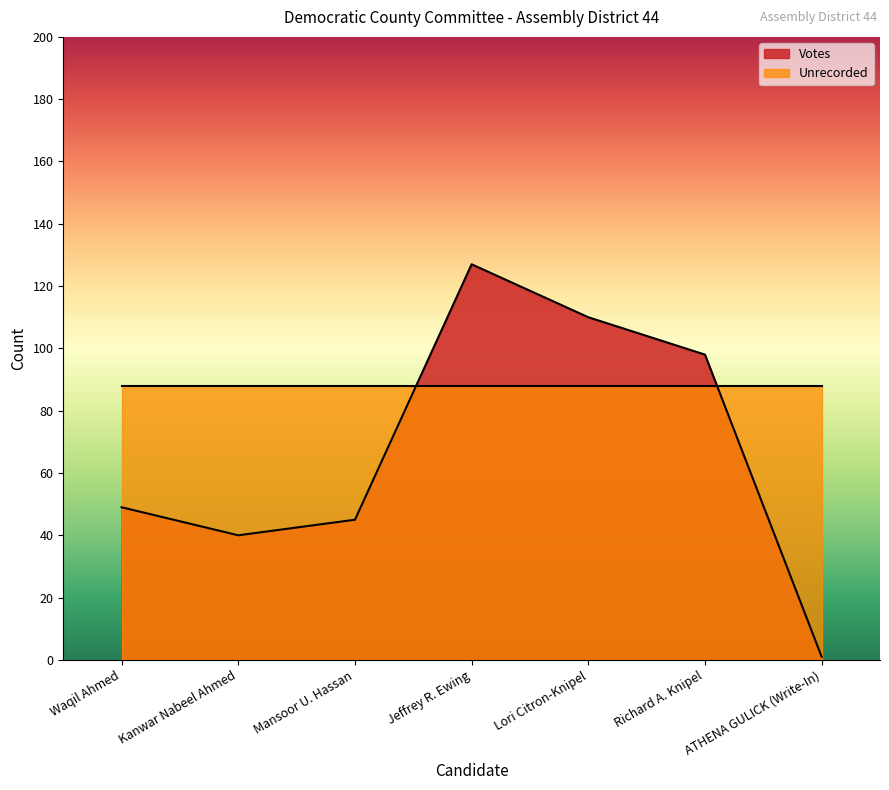

Count the number of categories in the chart.

7